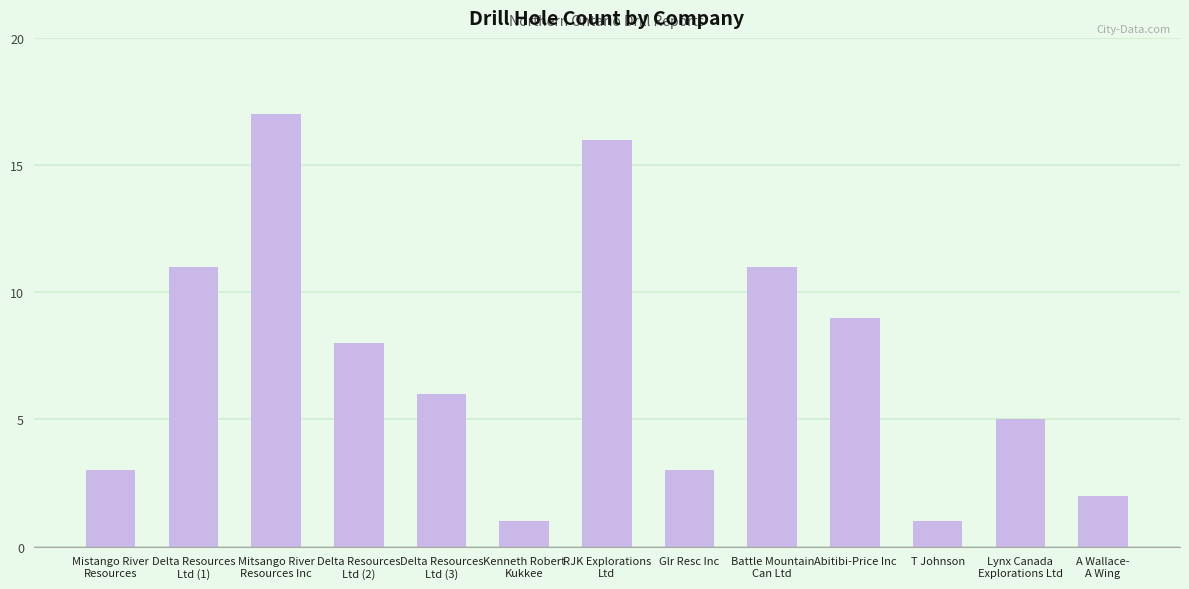

What is the greatest value displayed?

17